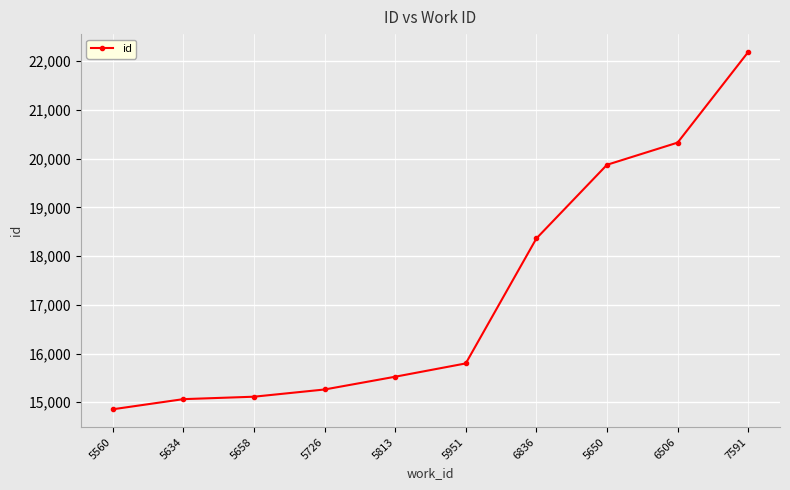

What is the sum of the values at 5560 and 7591?

37044